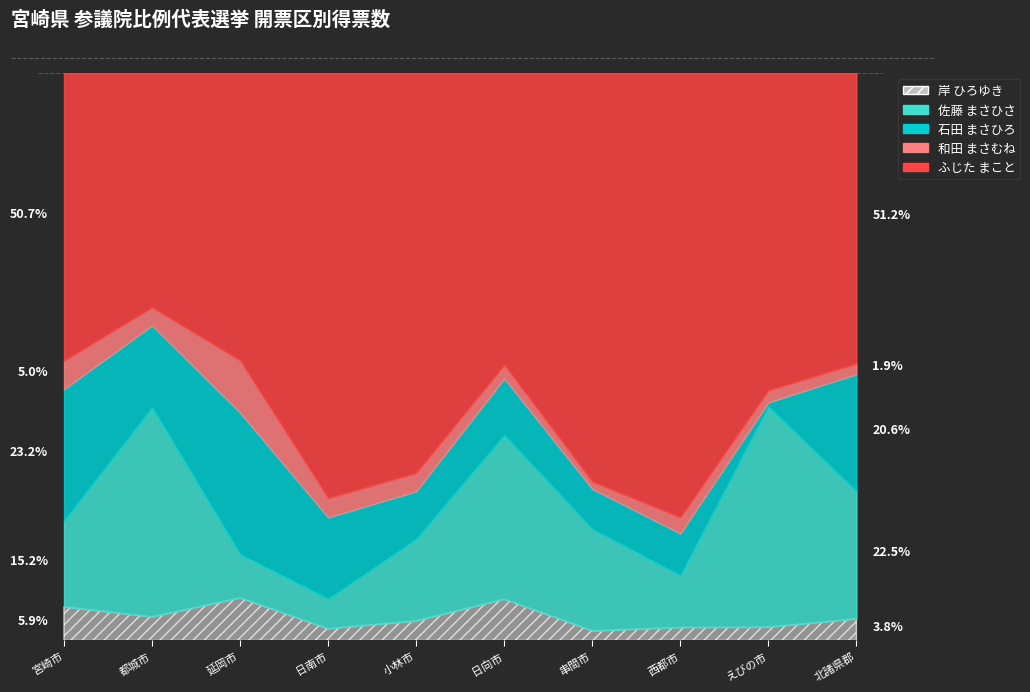

Where is 和田 まさむね nearest to the value 73?

延岡市